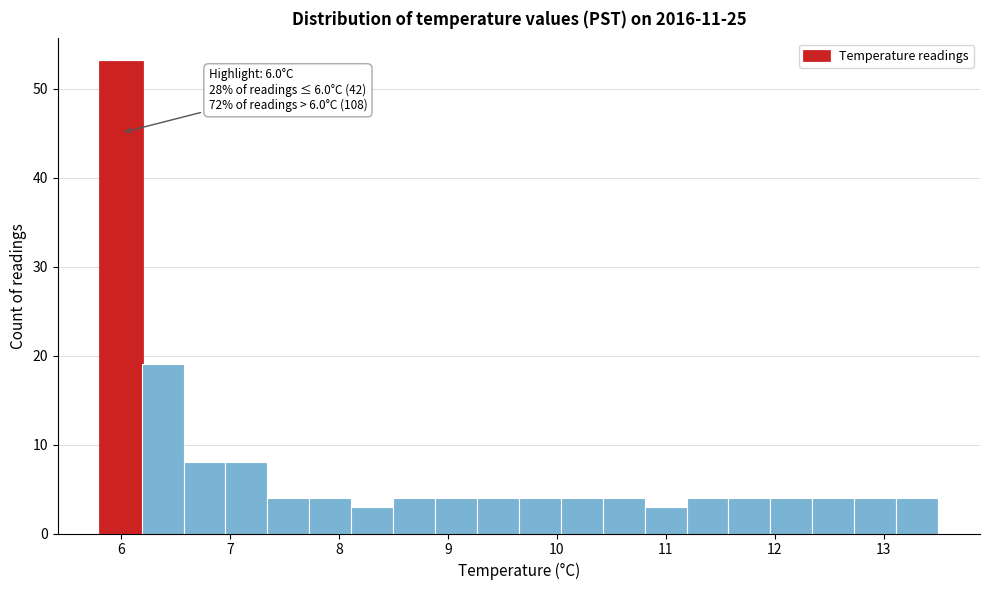

Around what value on the x-axis is the tallest bar? Give the approximate position of its centre, as read against the axis.

6.0